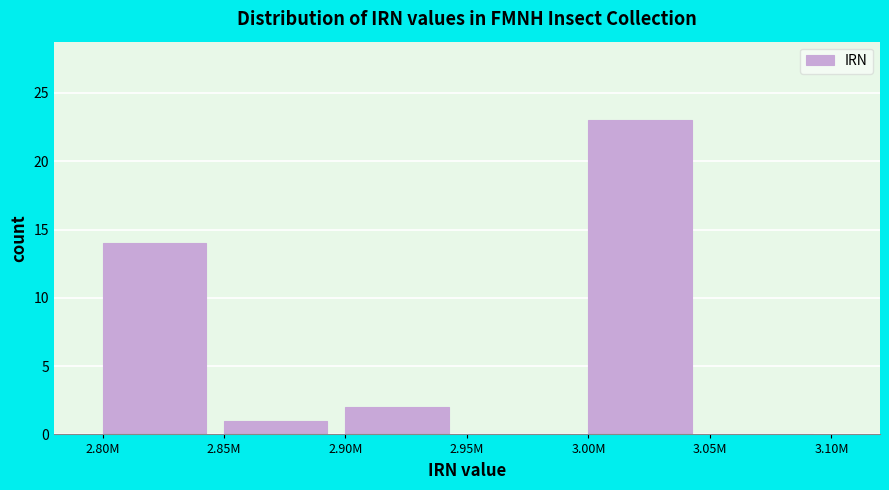

Reading right to left, list all the values displayed in this chart.

3.05M=0	3.00M=23	2.95M=0	2.90M=2	2.85M=1	2.80M=14